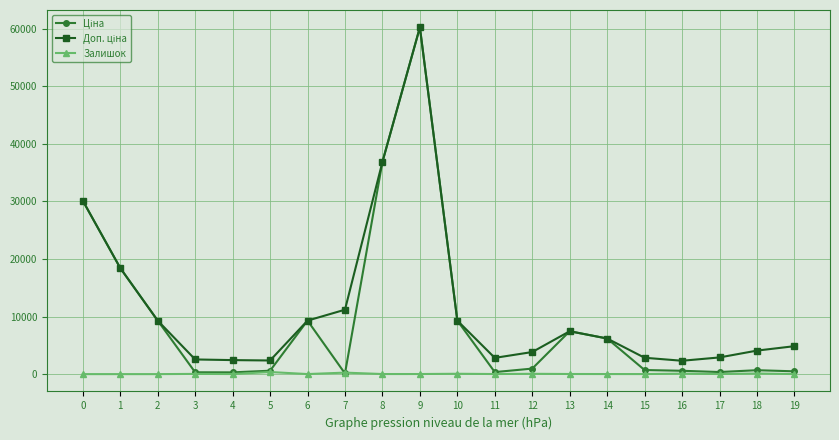

Does the chart have visible grid lines?

Yes